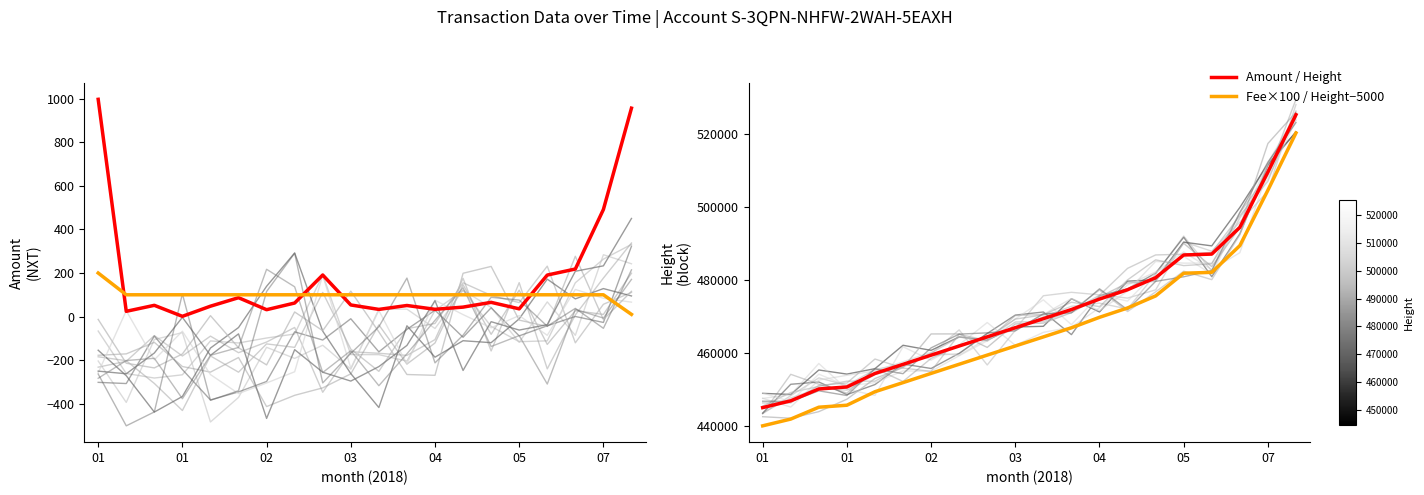

Is this an area chart (filled region under the line)?

No